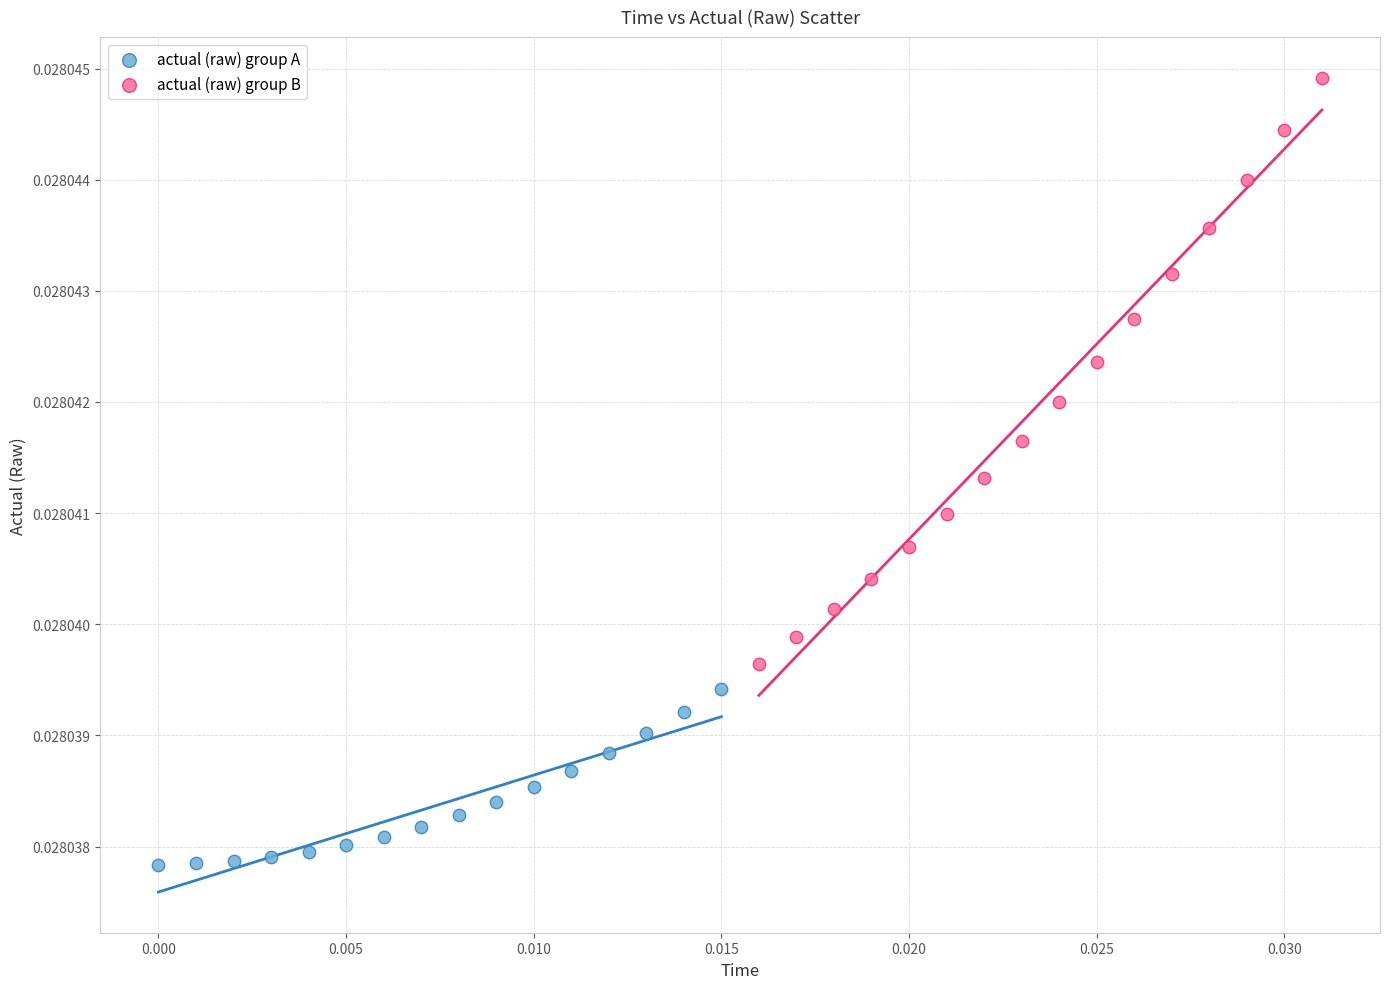

Which series contains the highest Y value?

actual (raw) group B